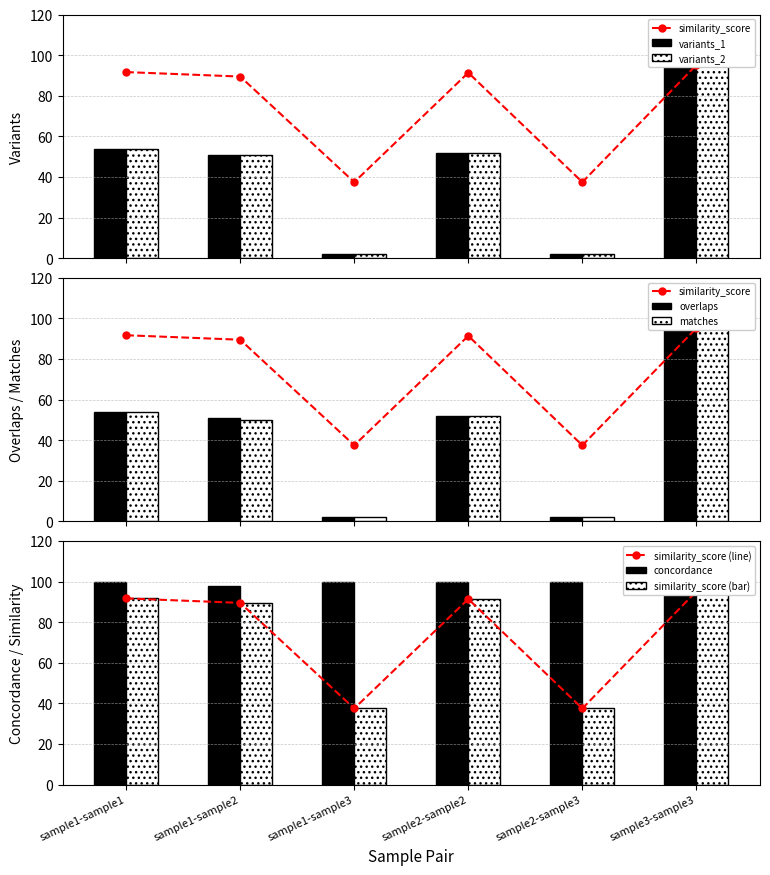

The overlaps series shows 99 at sample3-sample3. True or false?

True